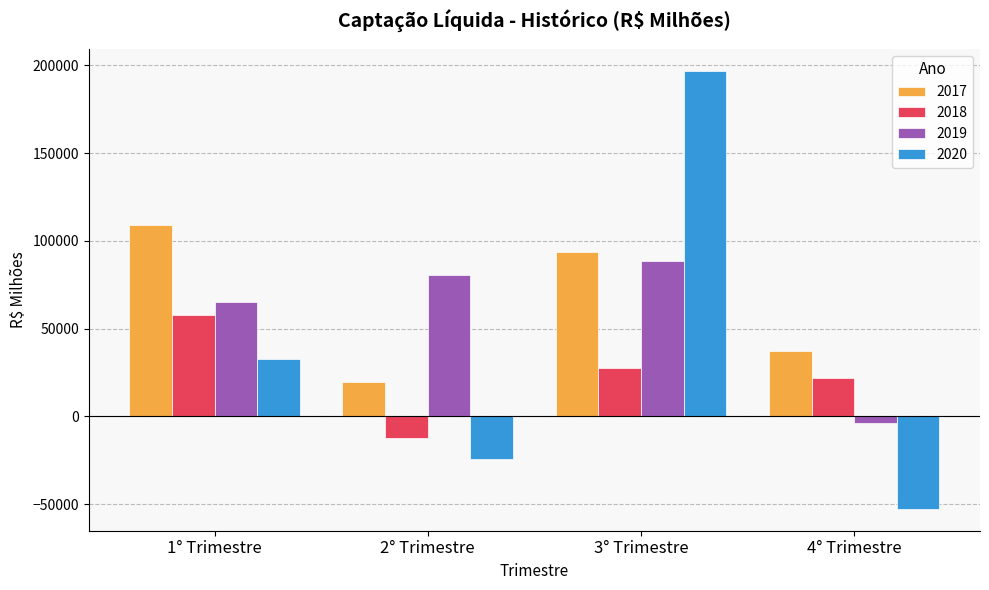

Which series changed the most between 2° Trimestre and 4° Trimestre?

2019